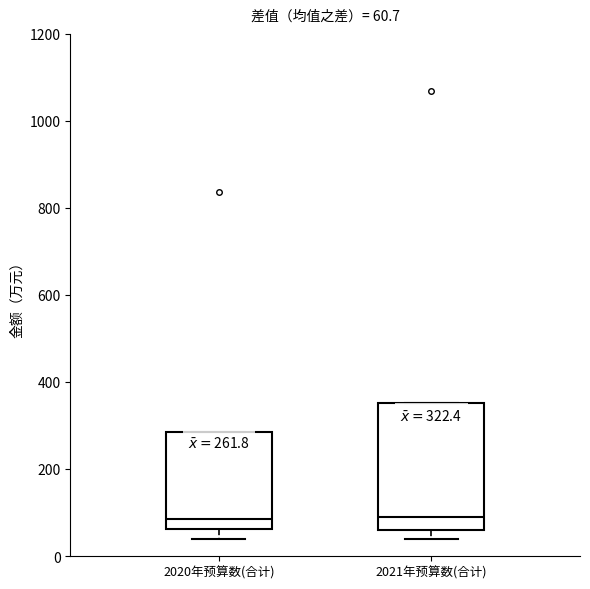

Comparing the boxes themselves (not the whiskers), which one is the tallest?

2021年预算数(合计)